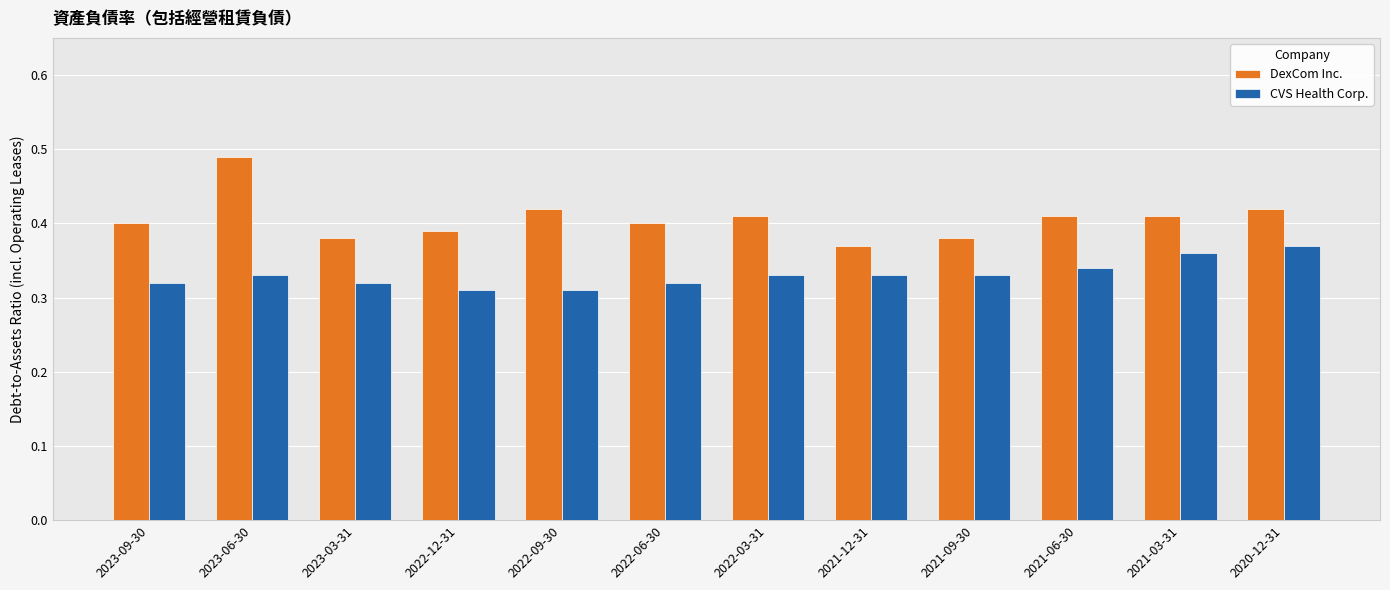

True or false: DexCom Inc. has a value of 0.4 at 2022-03-31.

True